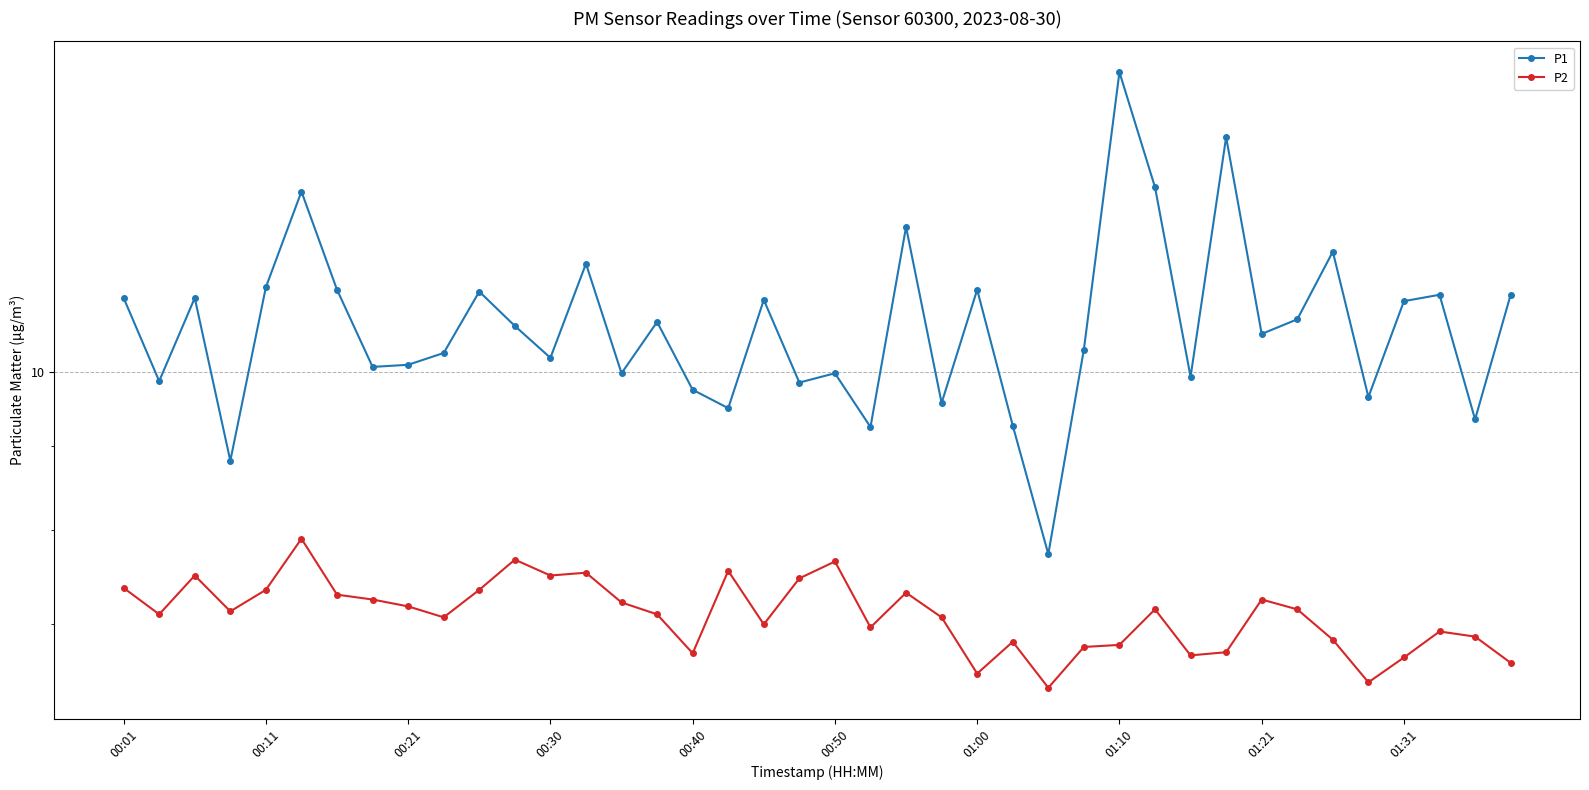

What is the difference between the maximum and minimum values in the P1 series?

7.5